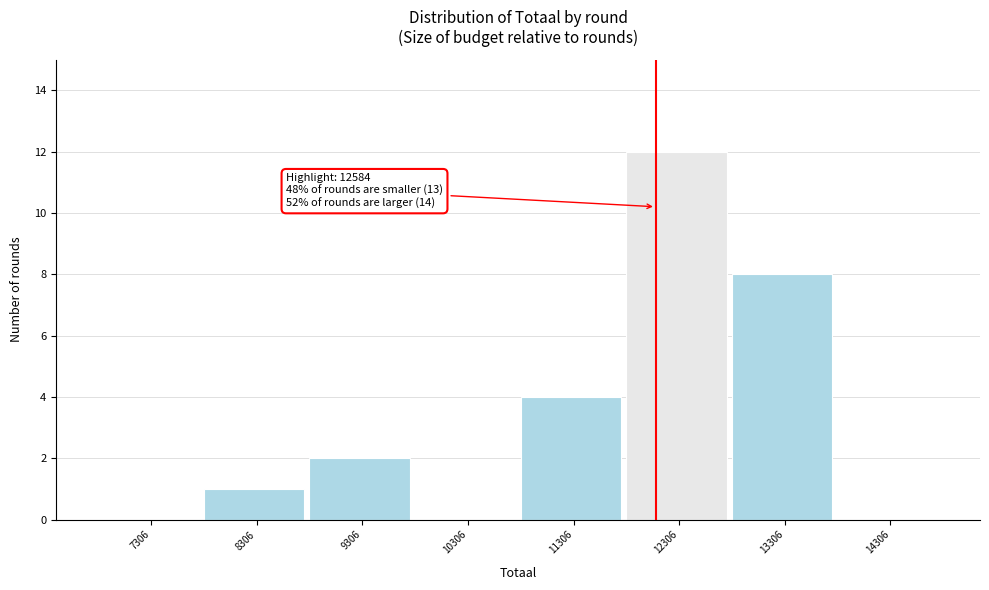

Reading right to left, transcribe all the data shown in this chart.

14306=0	13306=8	12306=12	11306=4	10306=0	9306=2	8306=1	7306=0